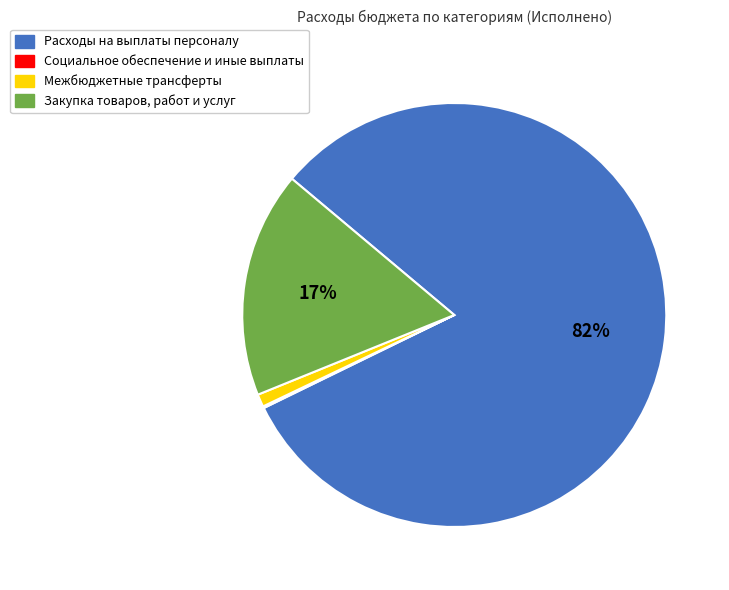

Is Межбюджетные трансферты the majority of the pie?

No